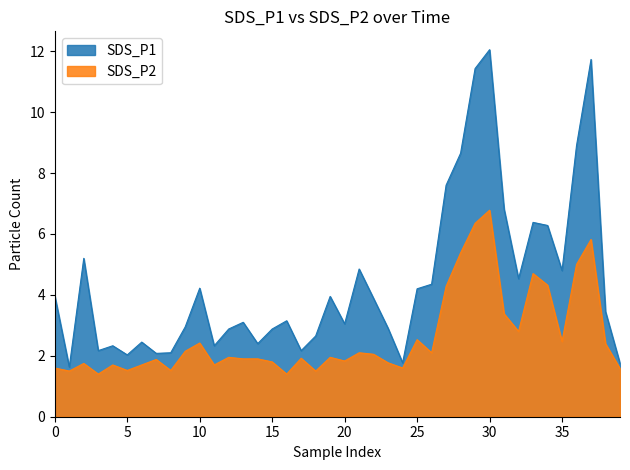

What is the difference between the maximum and minimum values in the SDS_P1 series?

10.4